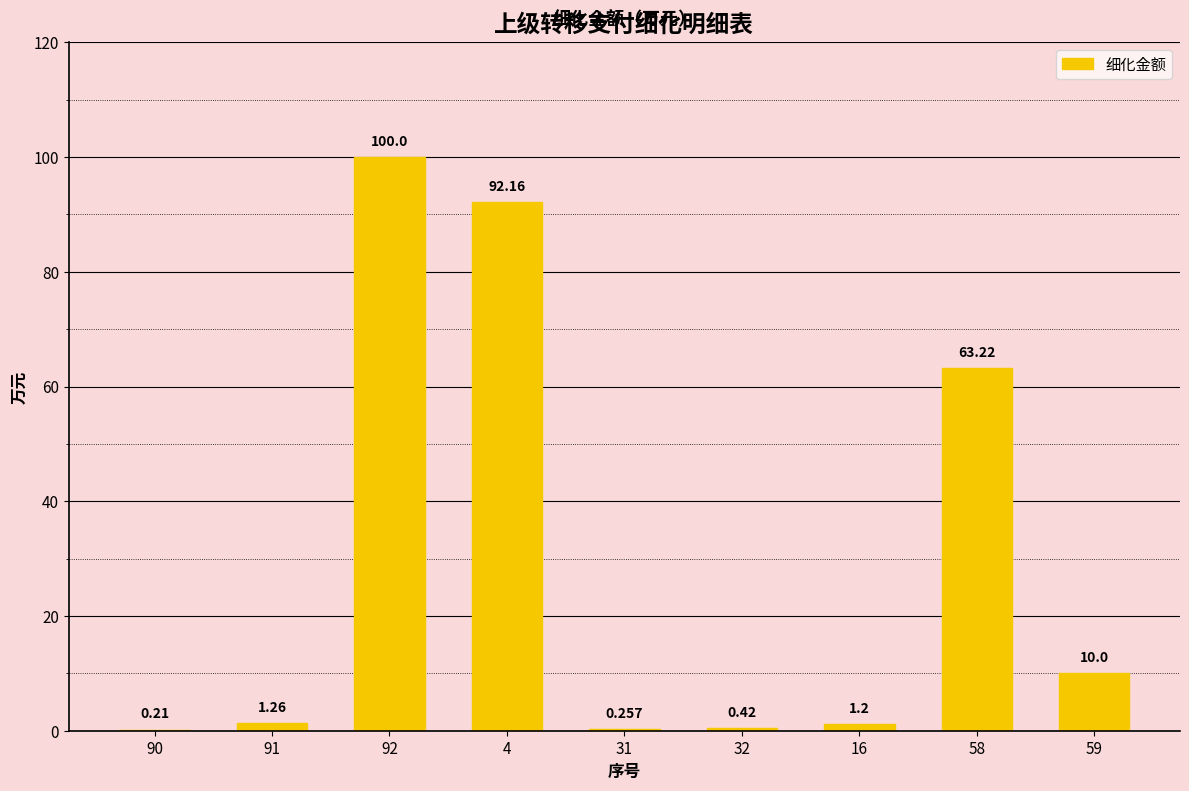

Approximately how many times larger is the value at 91 compared to 59?

0.1